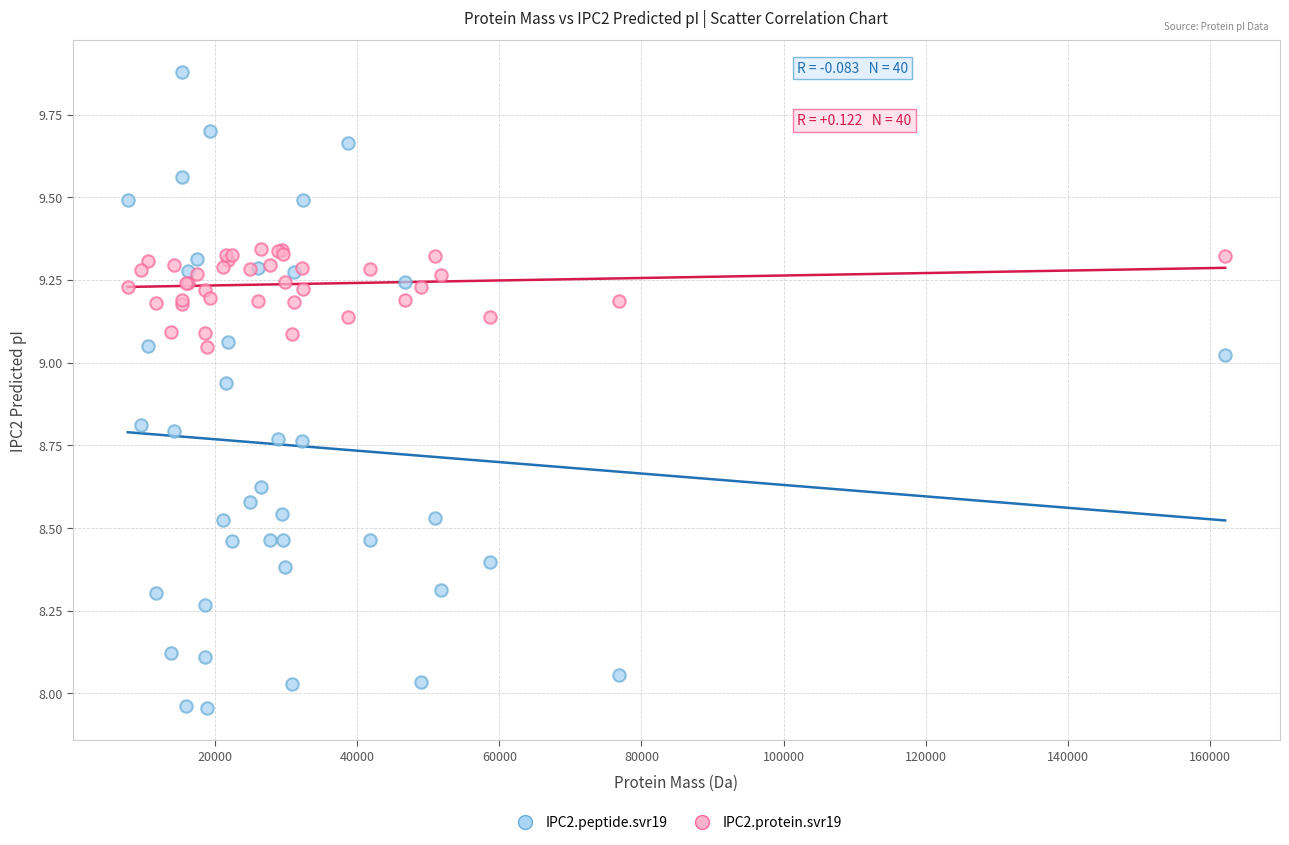

Which series contains the highest Y value?

IPC2.peptide.svr19